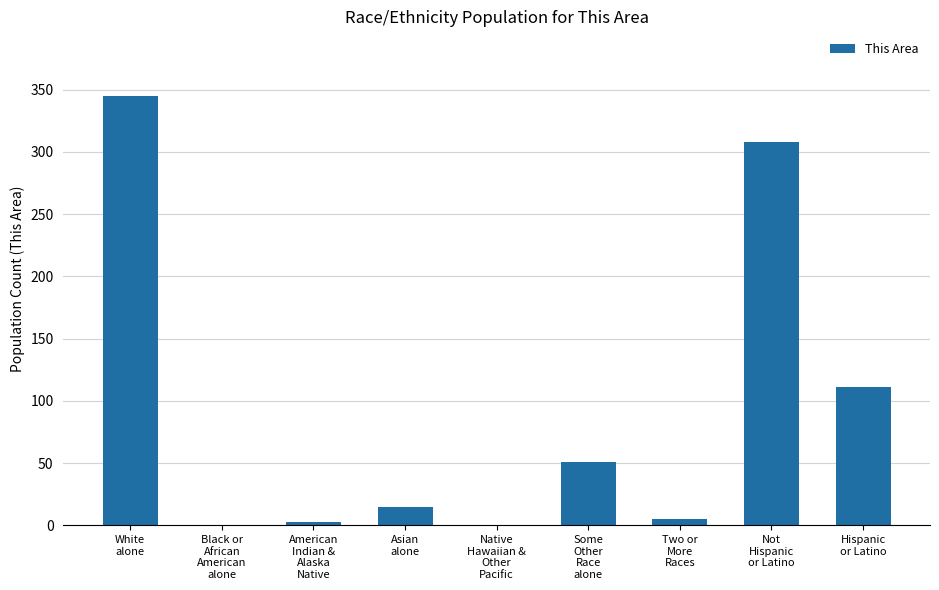

How many categories are shown in the chart?

9